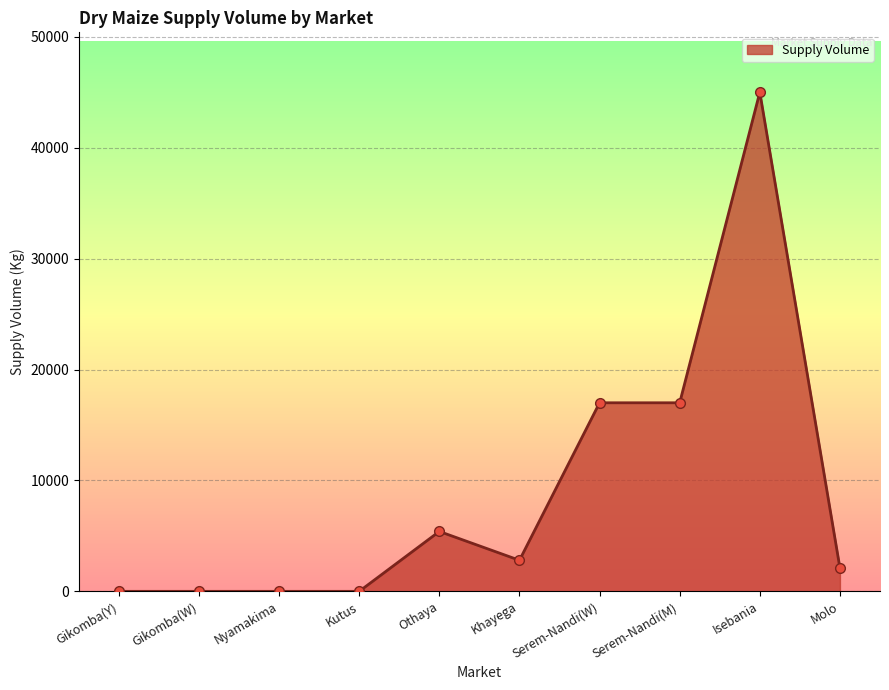

What is the label of the 10th point from the right?

Gikomba(Y)